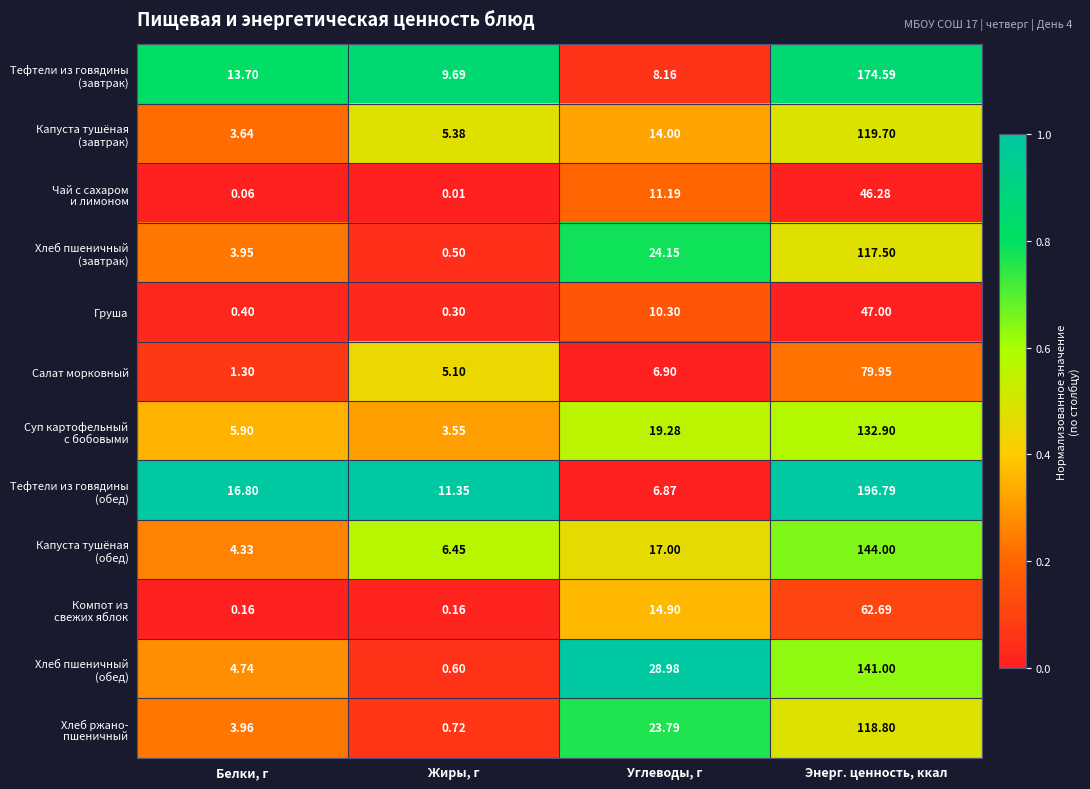

How many categories are shown in the chart?

4